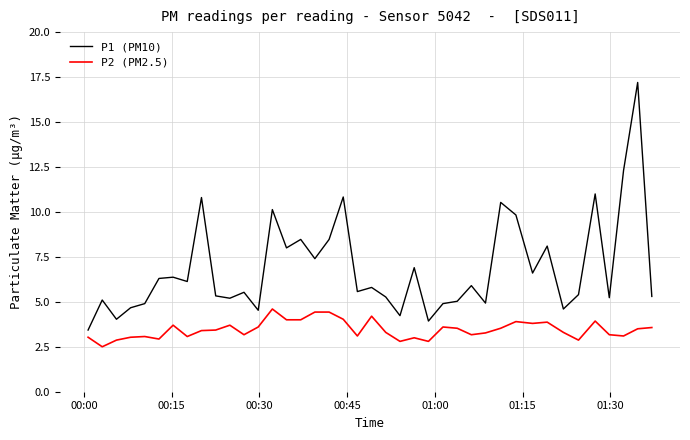

What is the difference between the maximum and minimum values in the P2 (PM2.5) series?

2.1